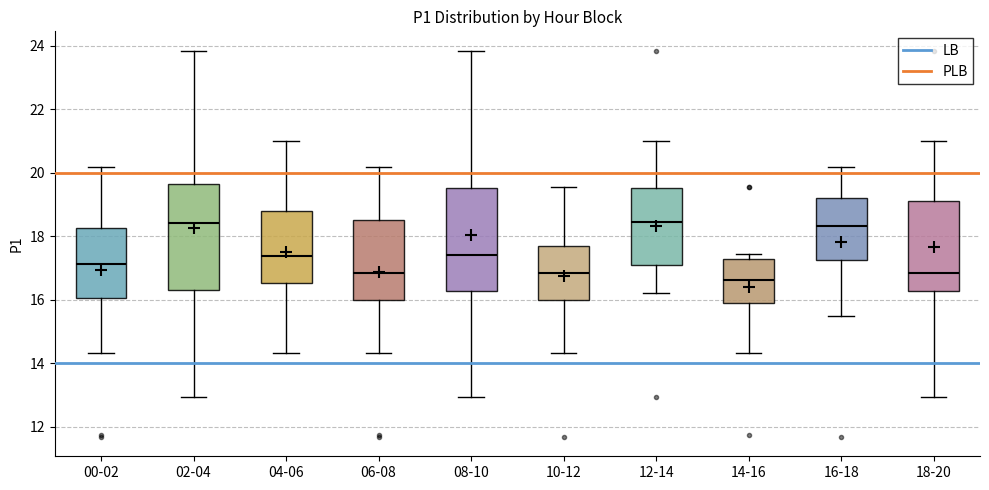

Where is the lower edge of the box for 06-08 on the y-axis? The values are not printed on the chart, so give them approximately, as read against the axis.

16.0